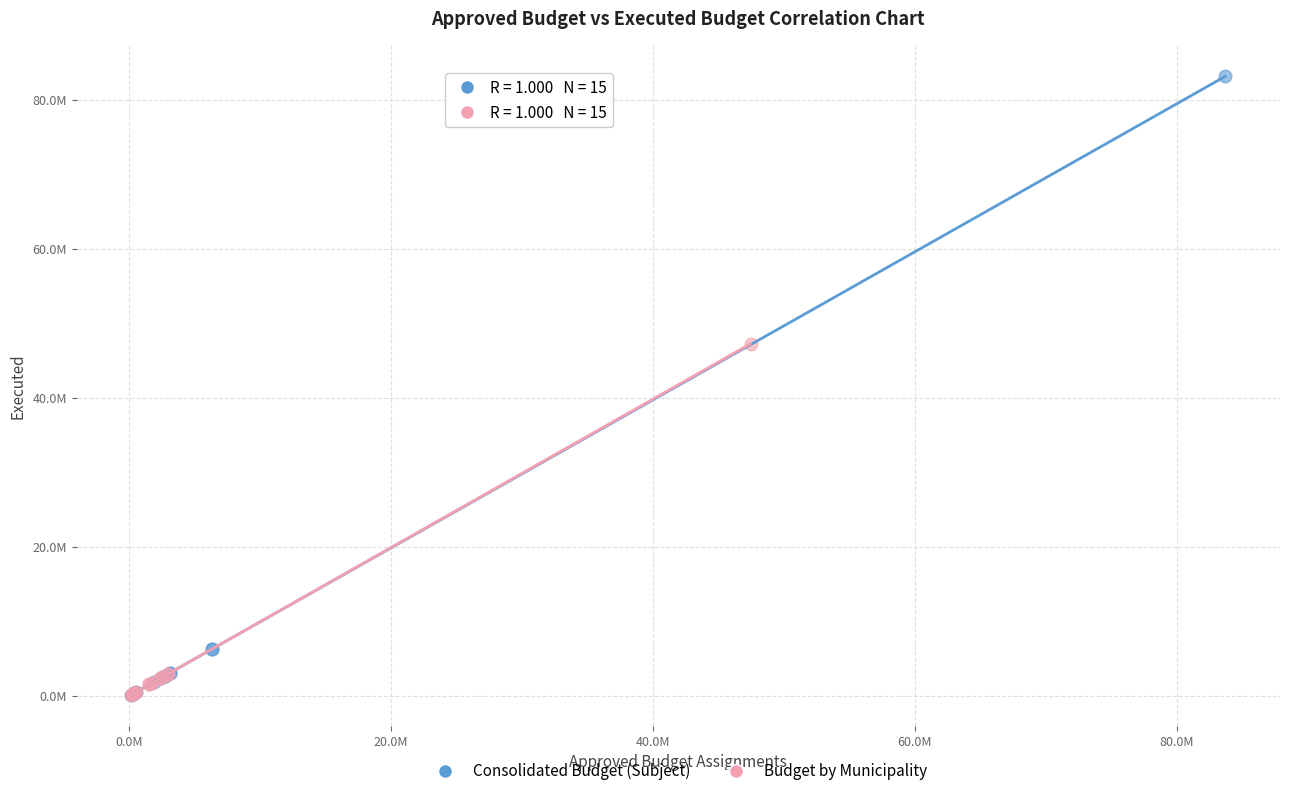

What are all the series names shown in the legend?

Consolidated Budget (Subject), Budget by Municipality